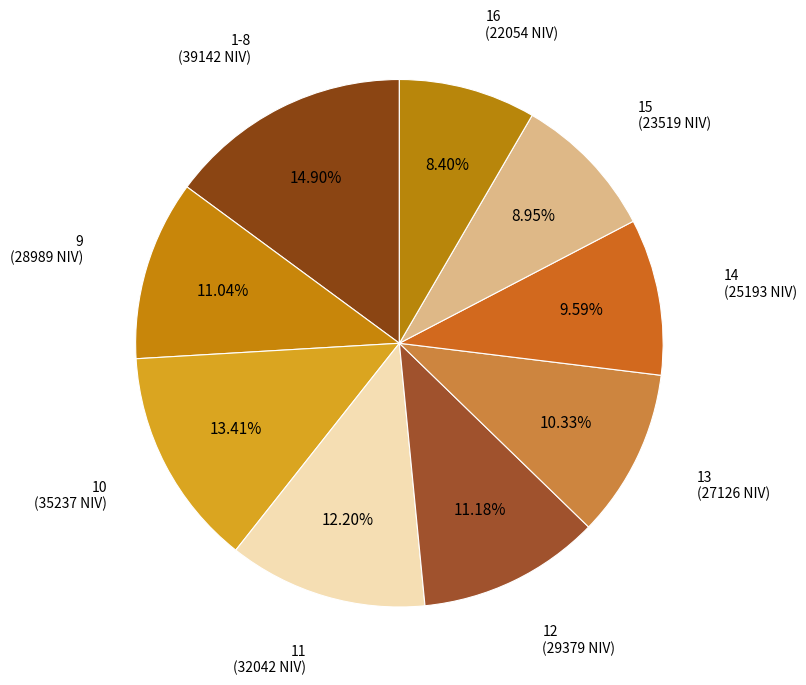

Does 16 represent more than half of the total?

No